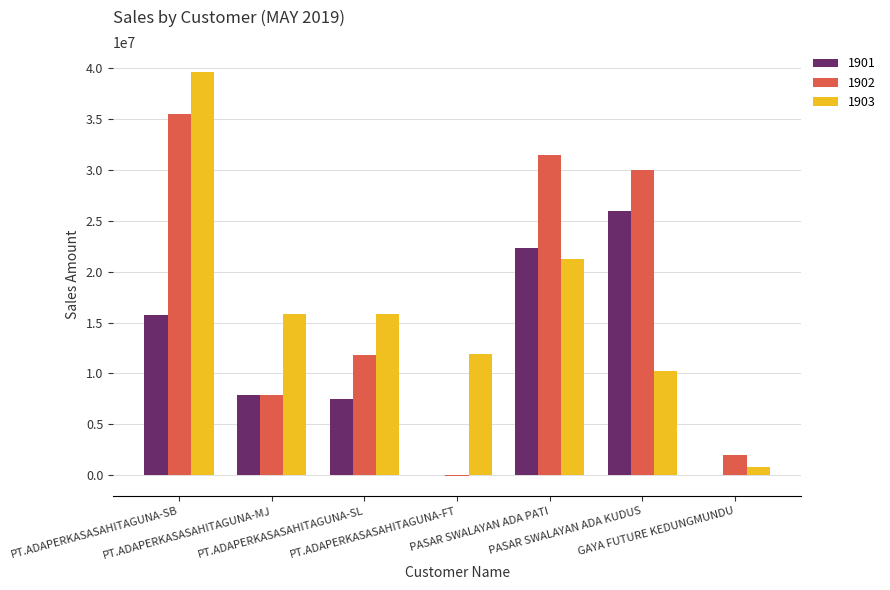

Reading left to right, extract all data points from this chart.

1901: 15738800	7895800	7524000	0	22346600	26016400	0
1902: 35488200	7838600	11800800	-96800	31484300	29984500	1980000
1903: 39600000	15840000	15840000	11880000	21222000	10217300	792000